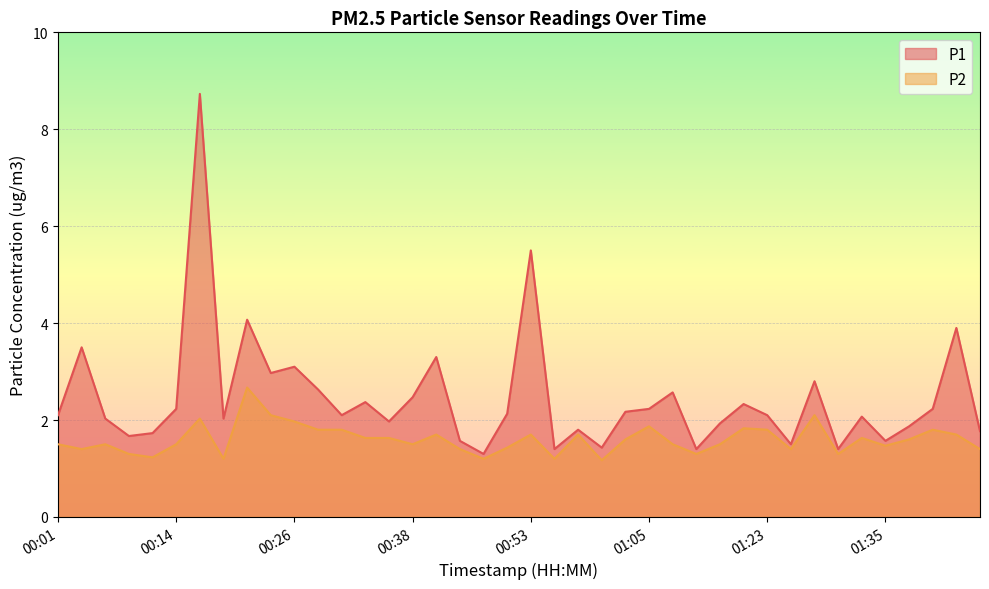

Is the value of P1 at 01:37 greater than the value of P2 at 00:31?

Yes